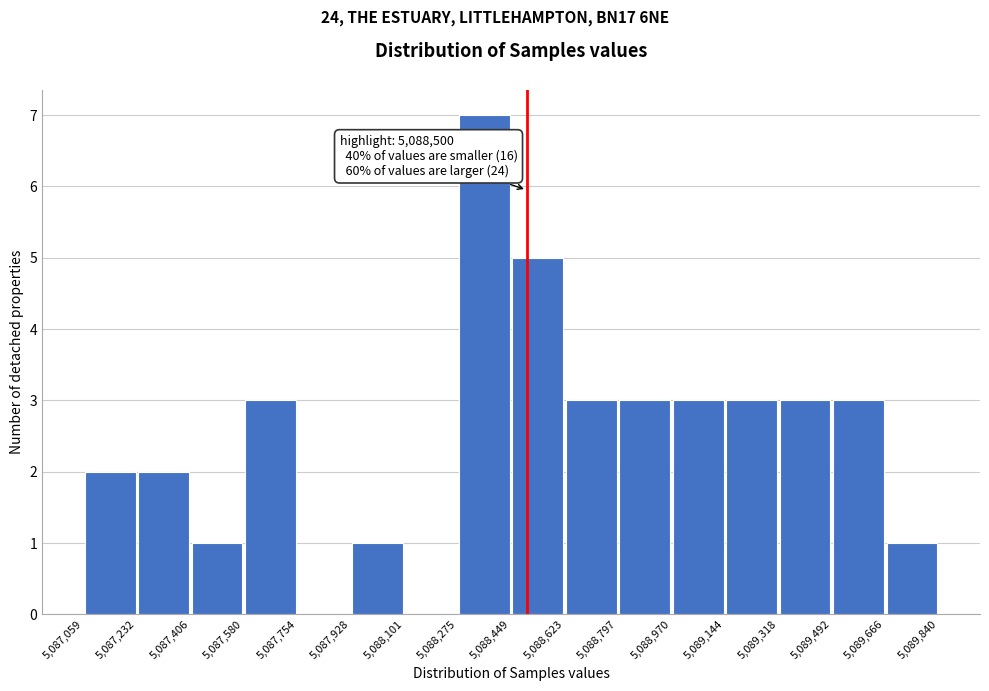

Which range on the x-axis has the tallest bar?

5,088,275 to 5,088,449